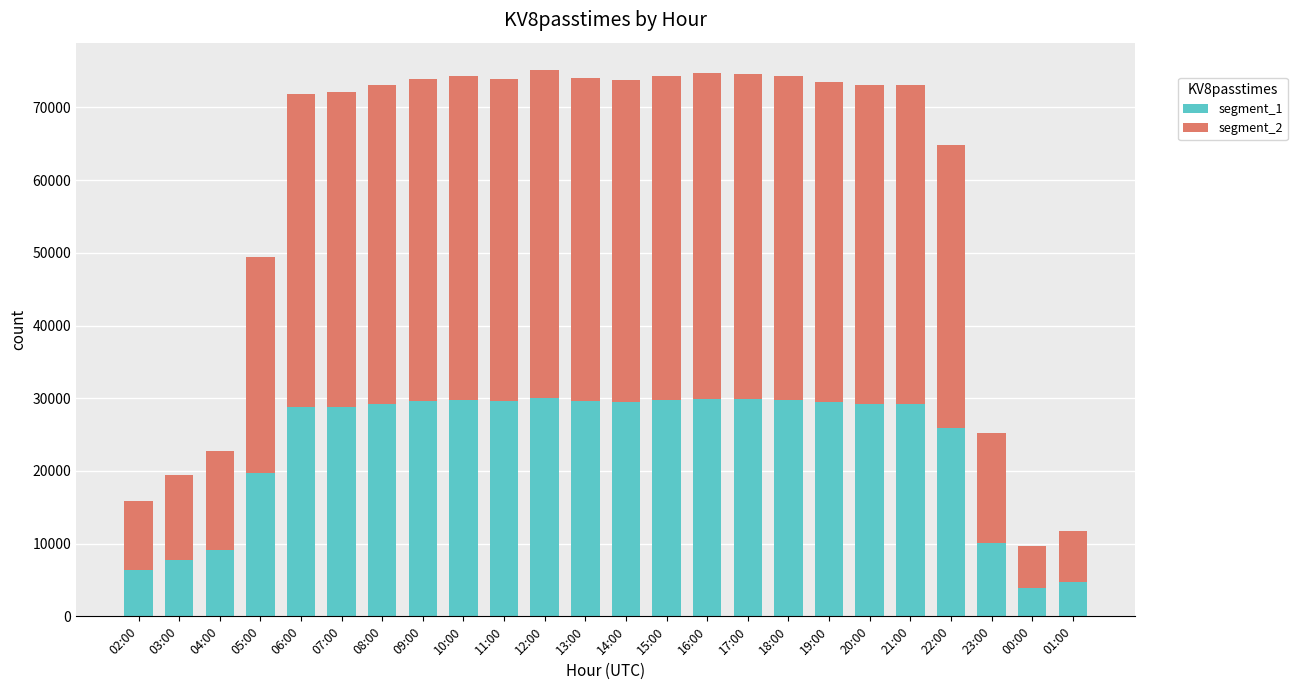

What is the total value across all series at 10:00?

74277.0